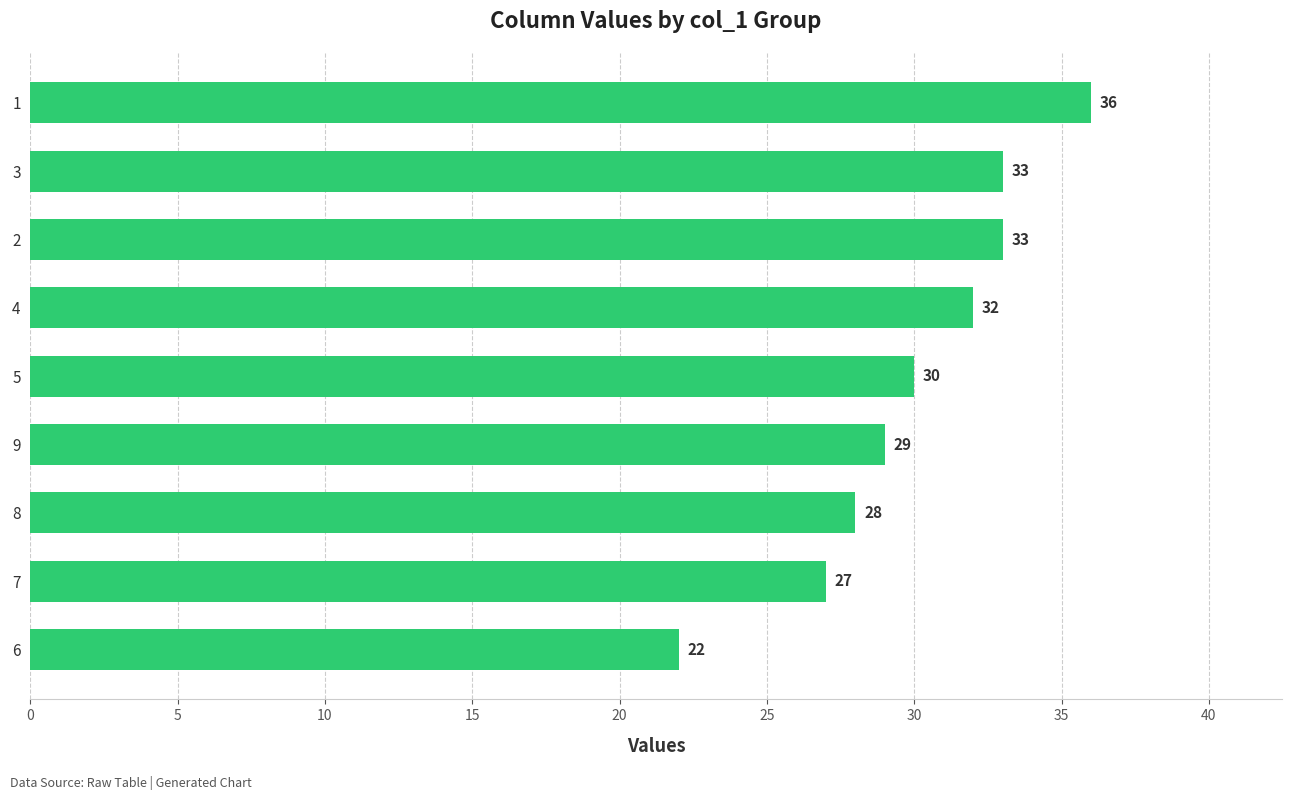

How many bars are there in total?

9